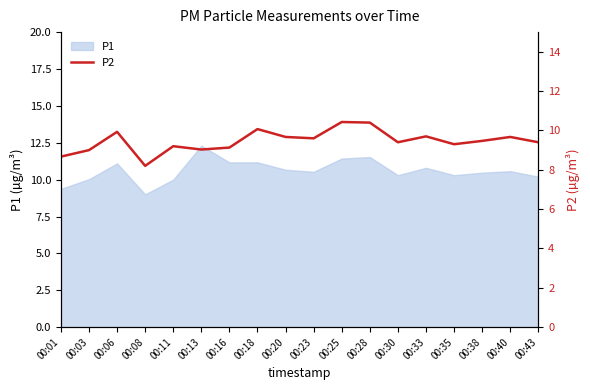

The value of P1 at 00:20 is 17.8. True or false?

False